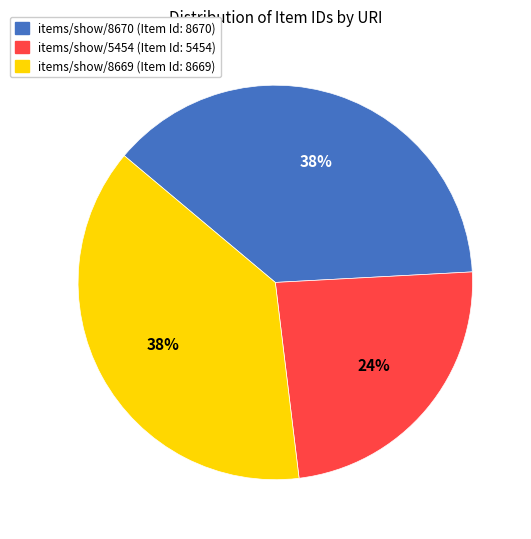

Is it true that items/show/8670 is 38% of the pie?

True